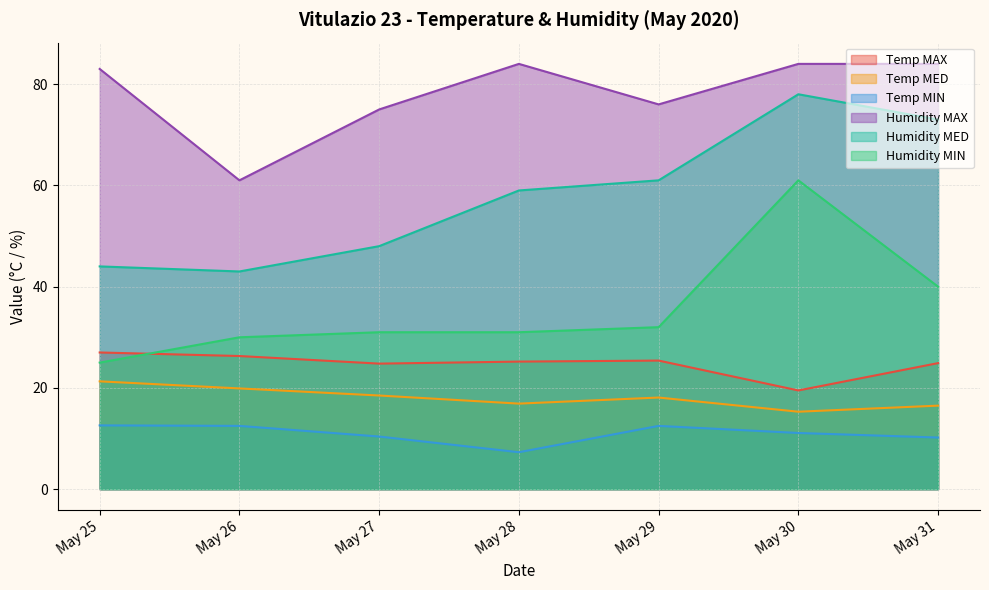

How many lines are shown in the chart?

6